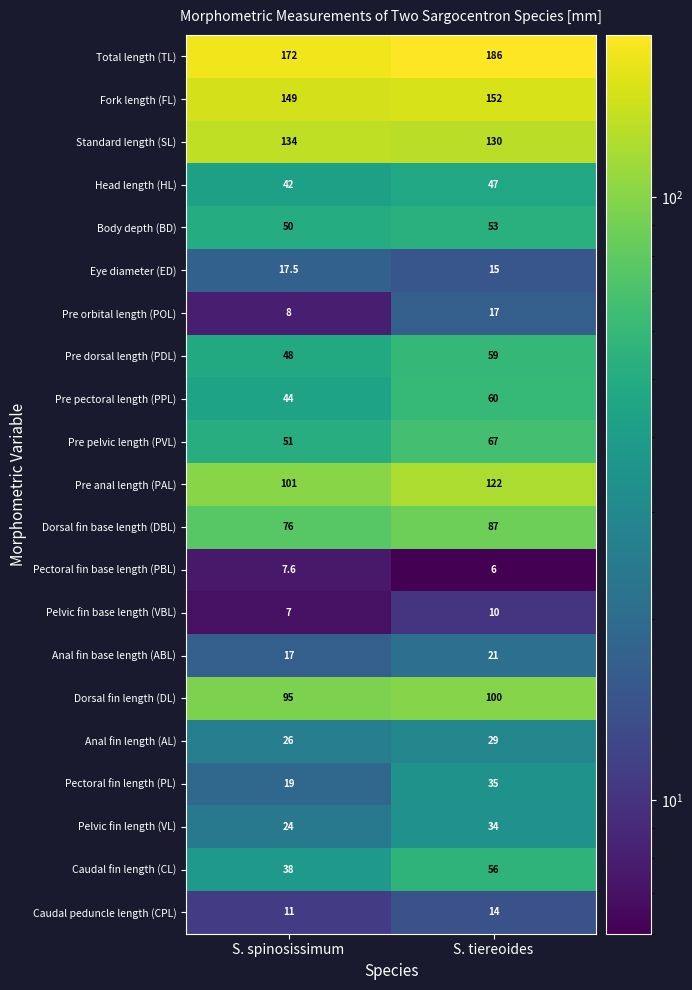

List the labels in order of Standard length (SL) value, largest first.

S. spinosissimum, S. tiereoides